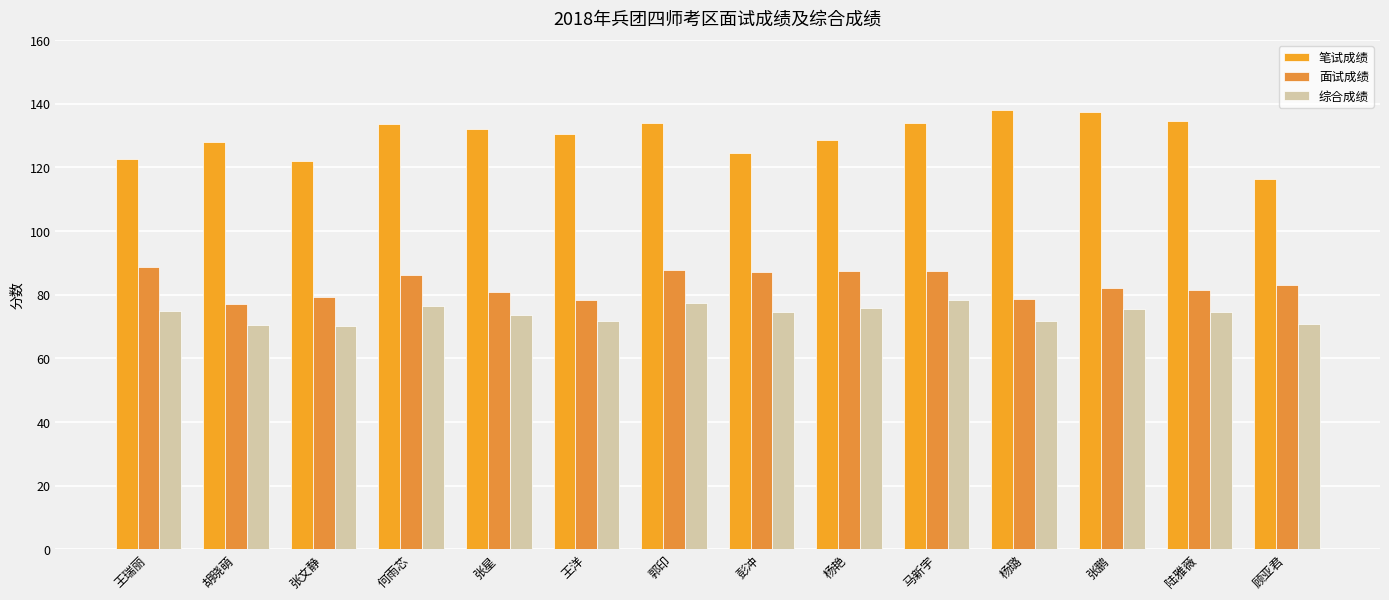

How many categories are shown in the chart?

14